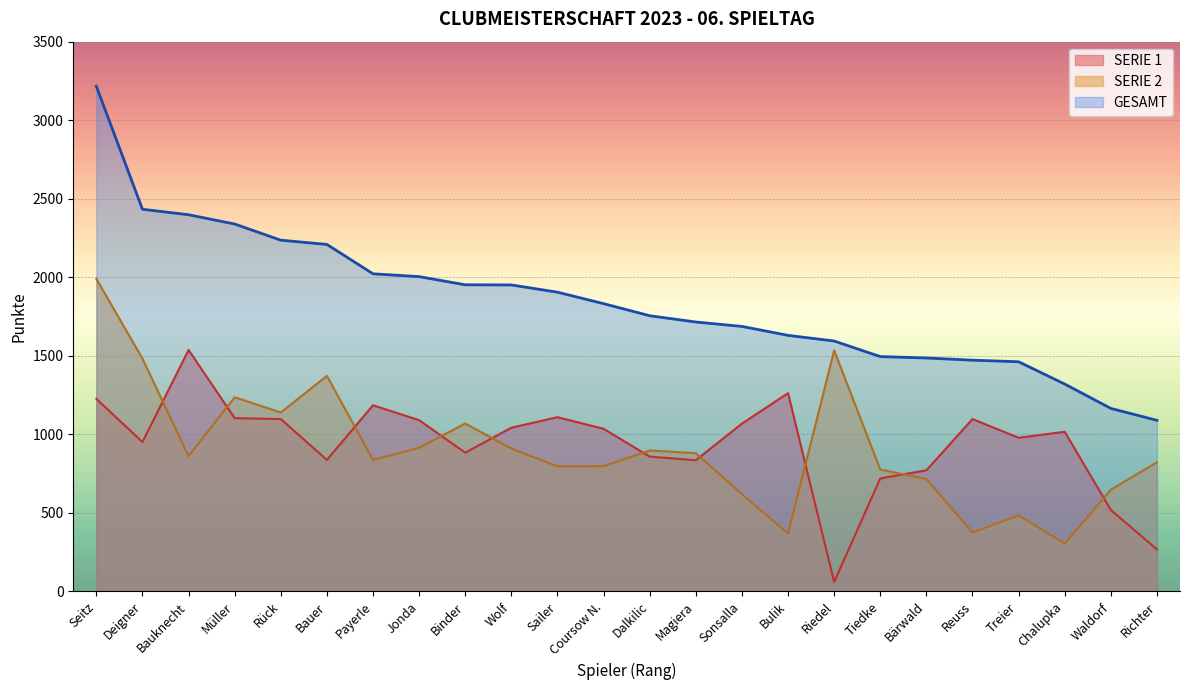

How many series are shown in this chart?

3